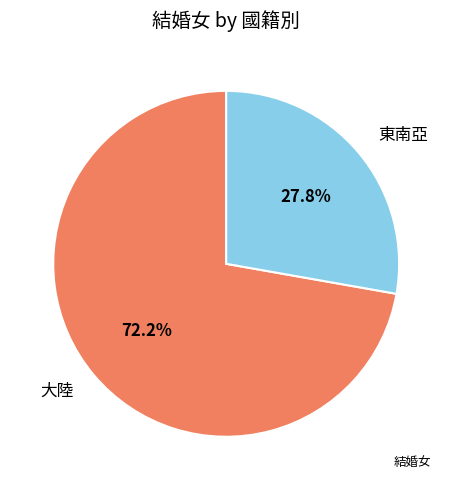

Is the sum of 東南亞 and 大陸 greater than half?

Yes